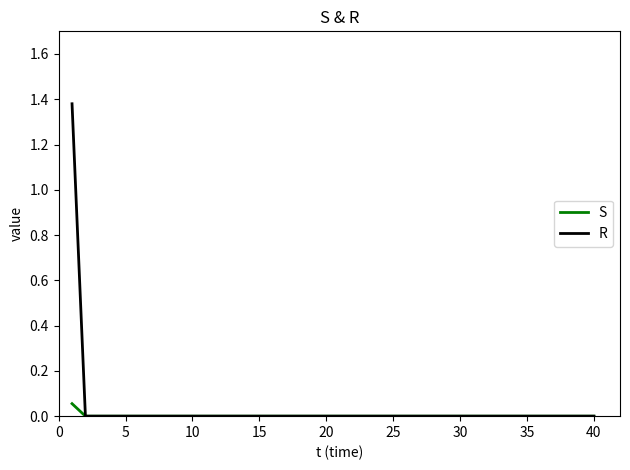

Rank the series by their maximum value, from highest to lowest.

R, S